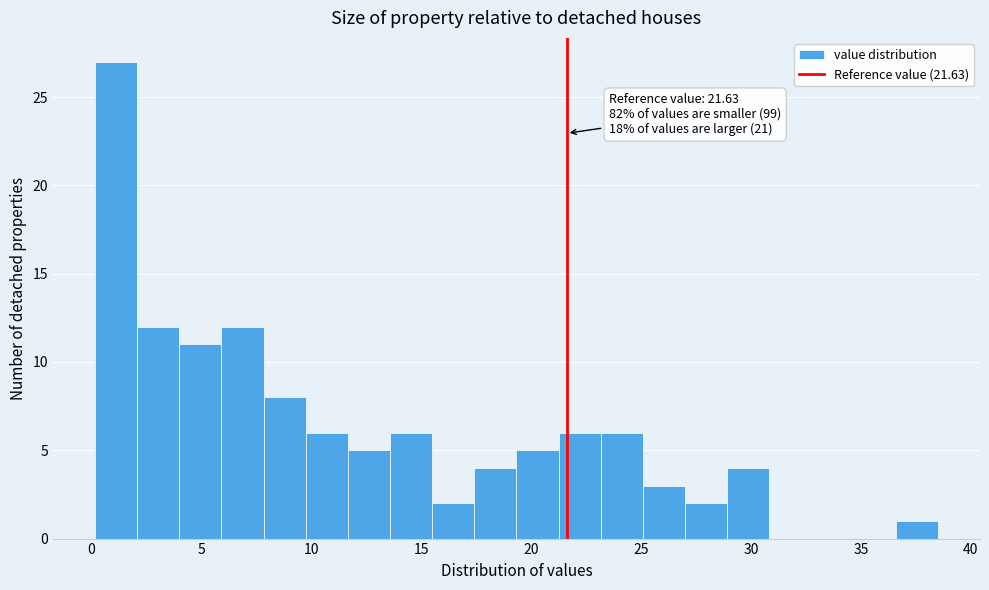

Read against the x-axis, roughly where is the centre of the tallest bar?

1.0